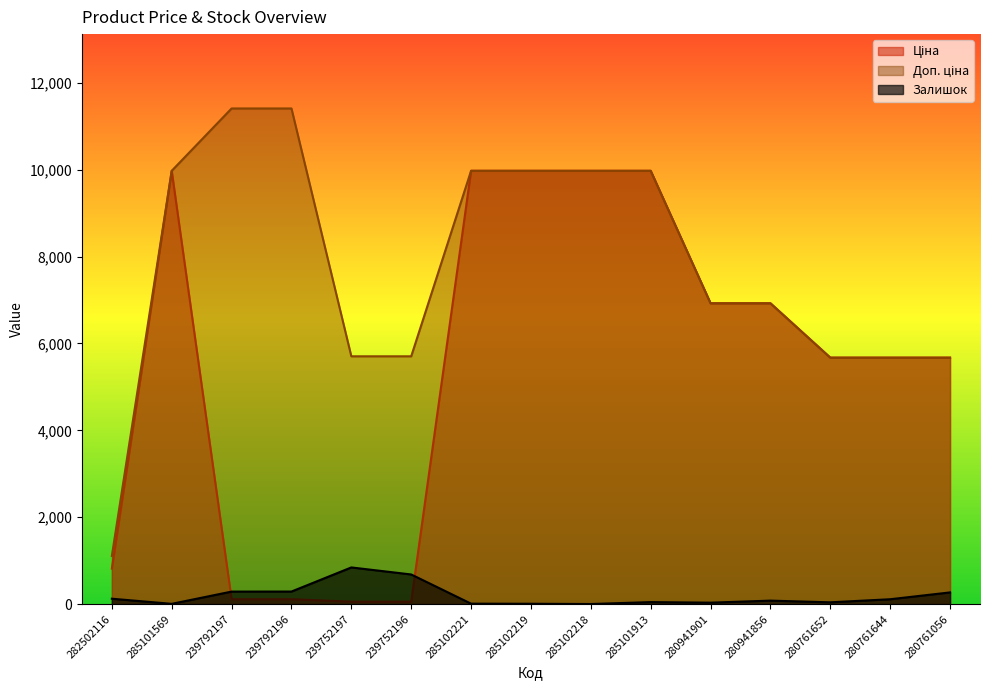

Where is the first local maximum for Ціна?

285101569